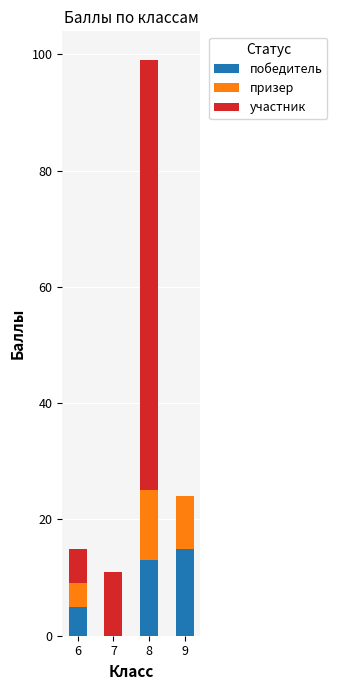

At which category is the sum across all series the highest?

8